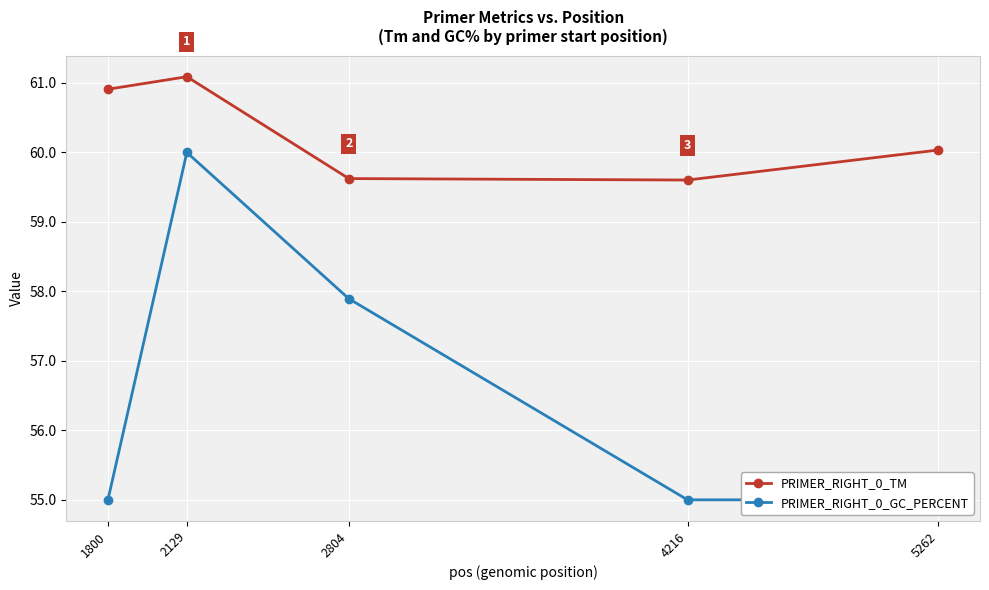

What is the value of the PRIMER_RIGHT_0_TM point at the 4th from the left?

59.6